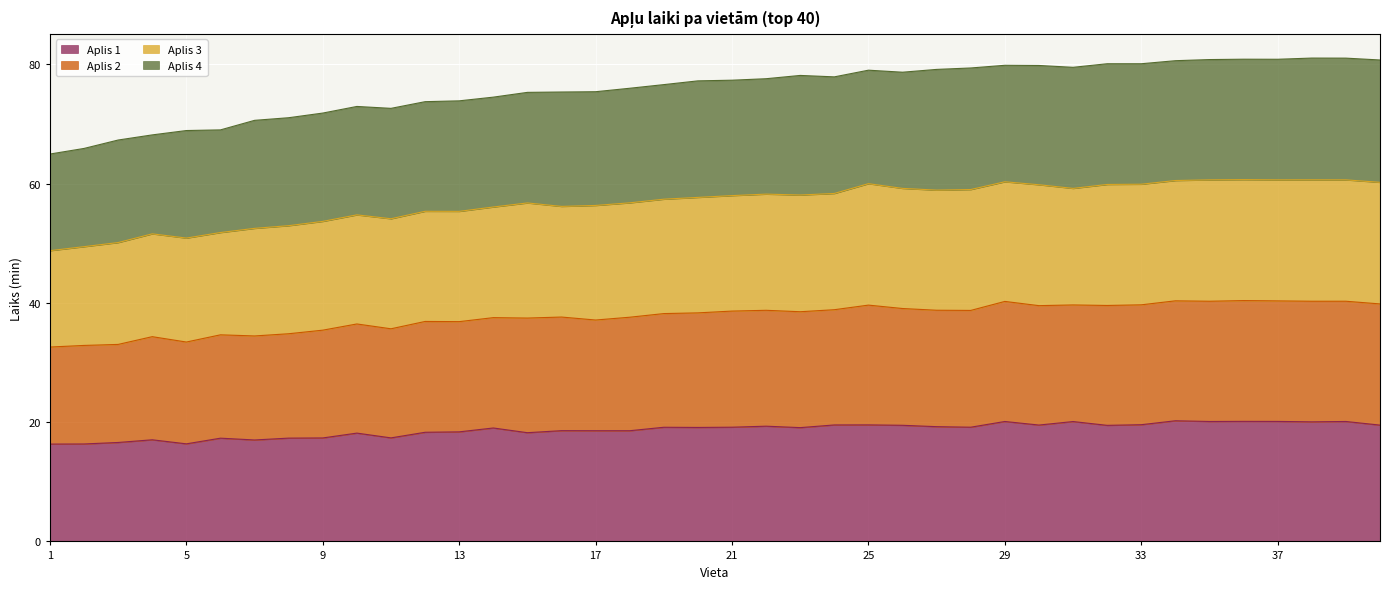

Where is the first local maximum for Aplis 3?

10